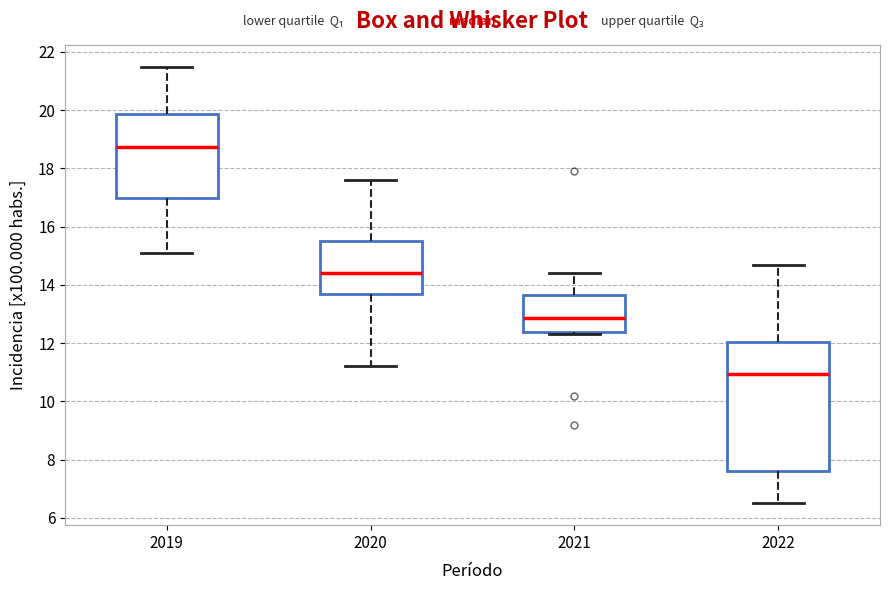

Reading left to right, read every box against the y-axis: the position of its median line, the range the box covers, and the ends of its whiskers. The values are not printed on the chart, so give them approximately, as read against the axis.

2019: median 18.8, box 17.0 to 19.8, whiskers 15.2 to 21.6
2020: median 14.4, box 13.8 to 15.6, whiskers 11.2 to 17.6
2021: median 12.8, box 12.4 to 13.6, whiskers 12.4 (just below the box's lower edge) to 14.4
2022: median 11.0, box 7.6 to 12.0, whiskers 6.6 to 14.8